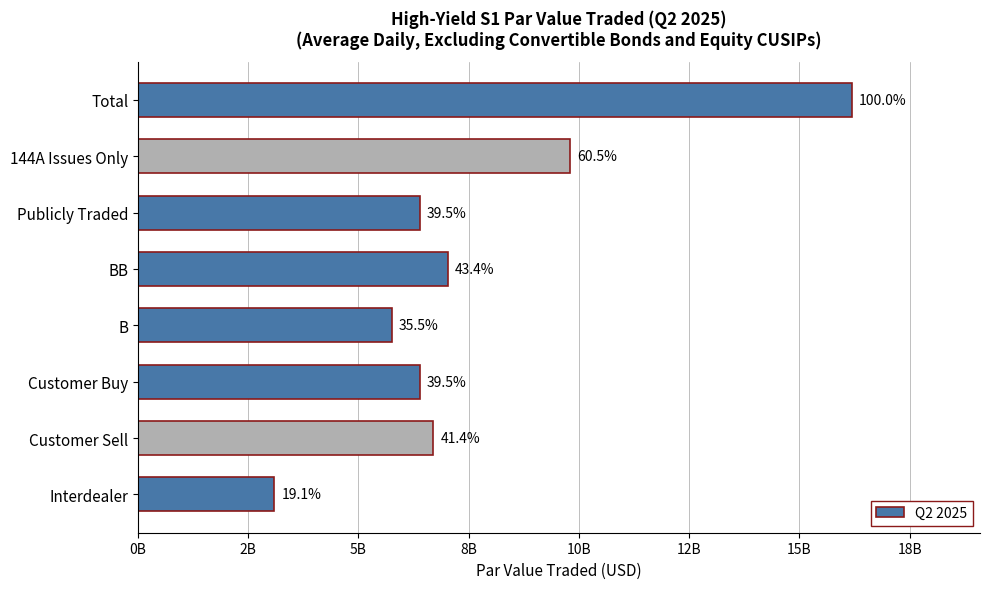

Are the bars horizontal?

Yes